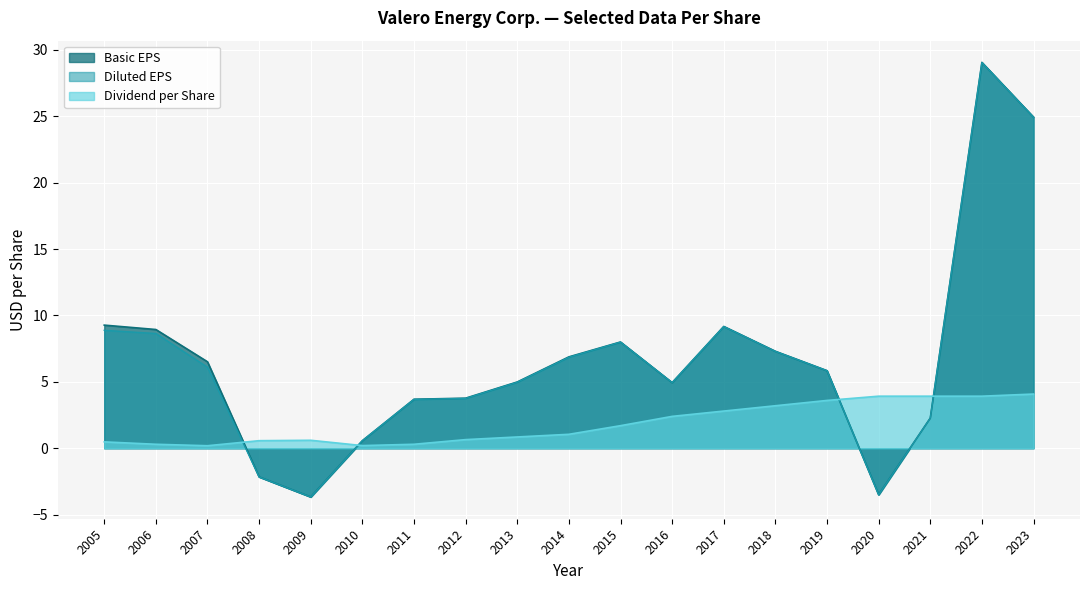

What is the spread (max minus min) of values at 2006?

8.6